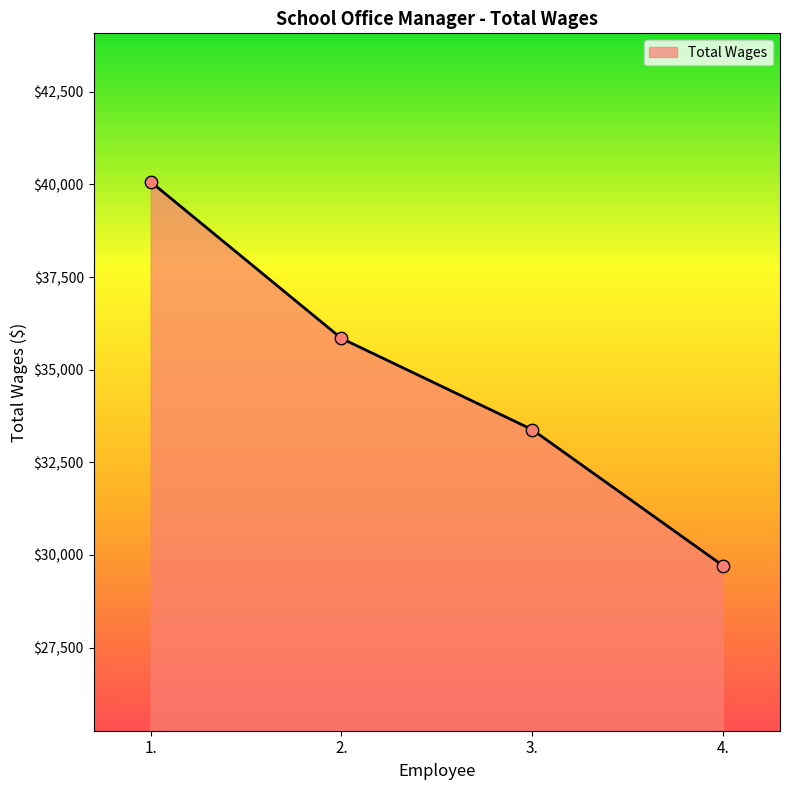

Between 2. and 1., which is larger?

1.